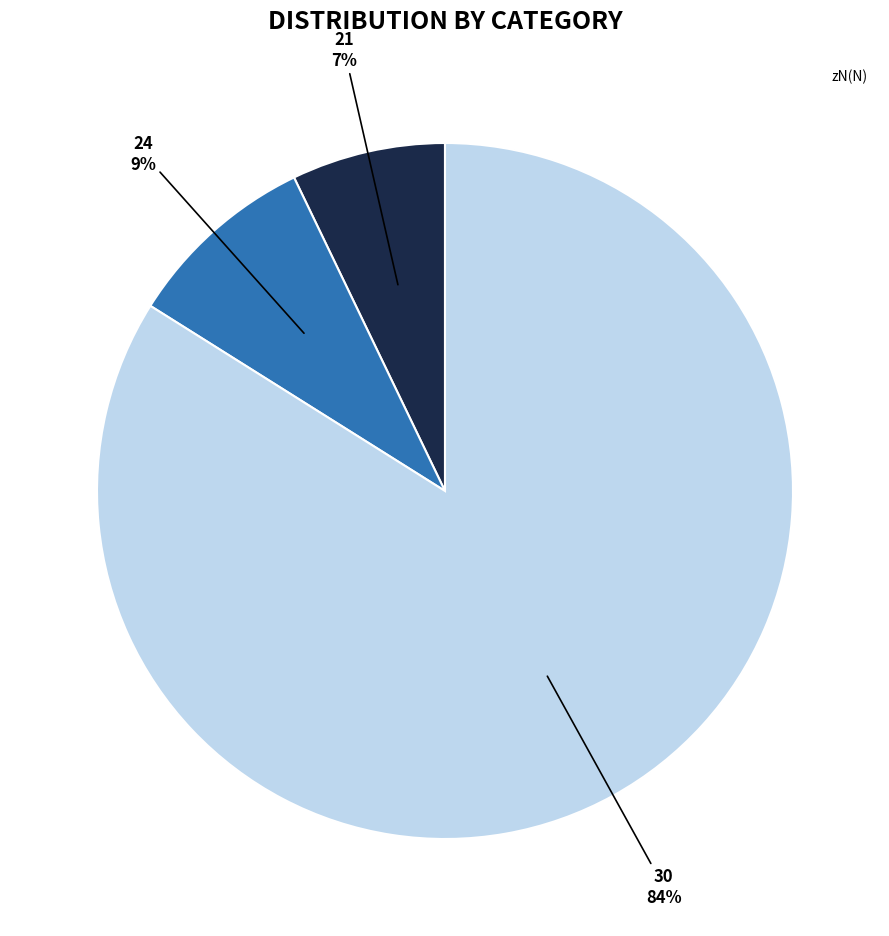

Does any single category account for the majority?

Yes